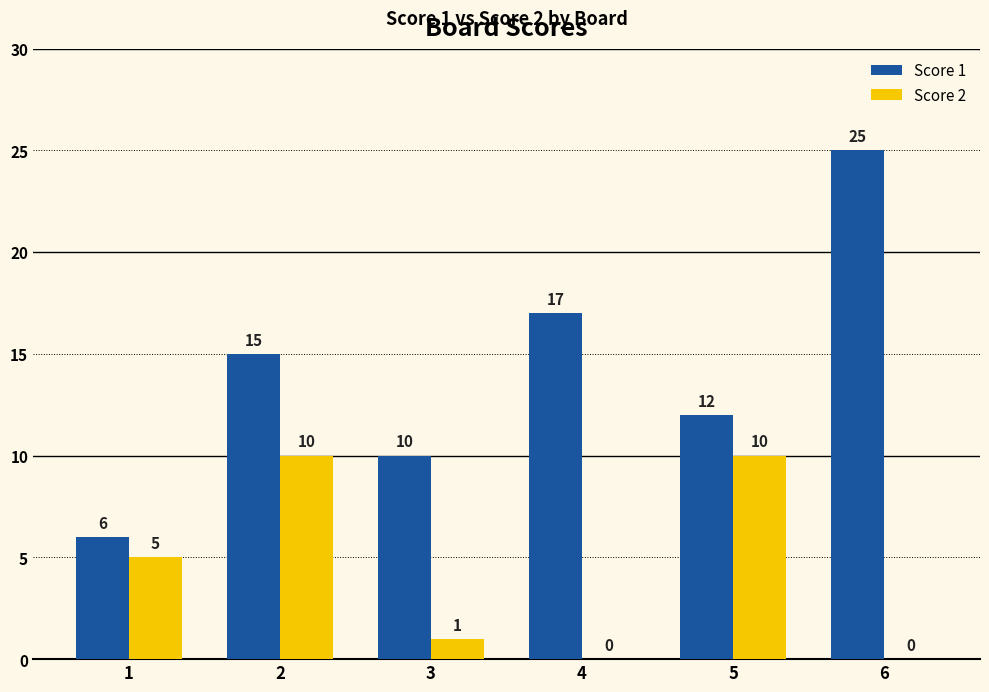

What is the total value across all series at 5?

22